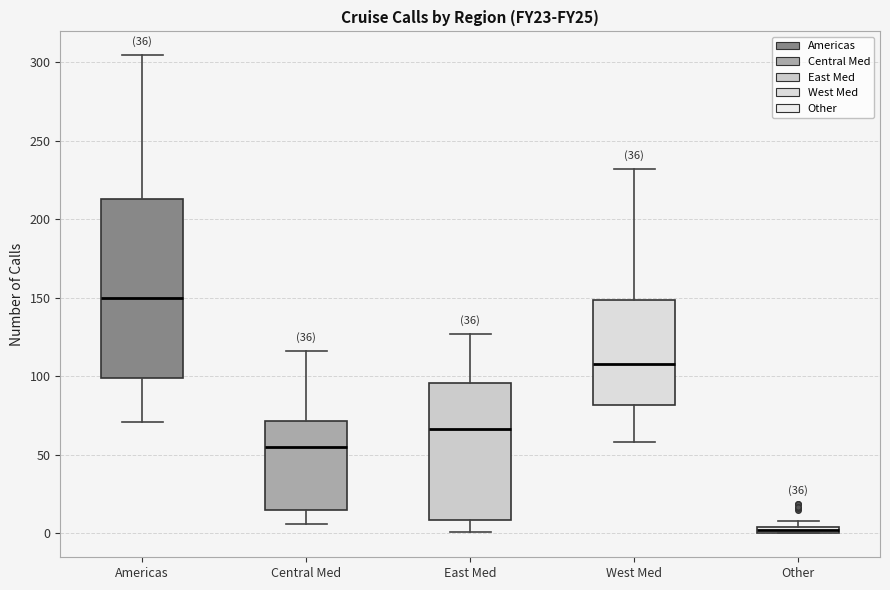

Which box has the highest median line?

Americas